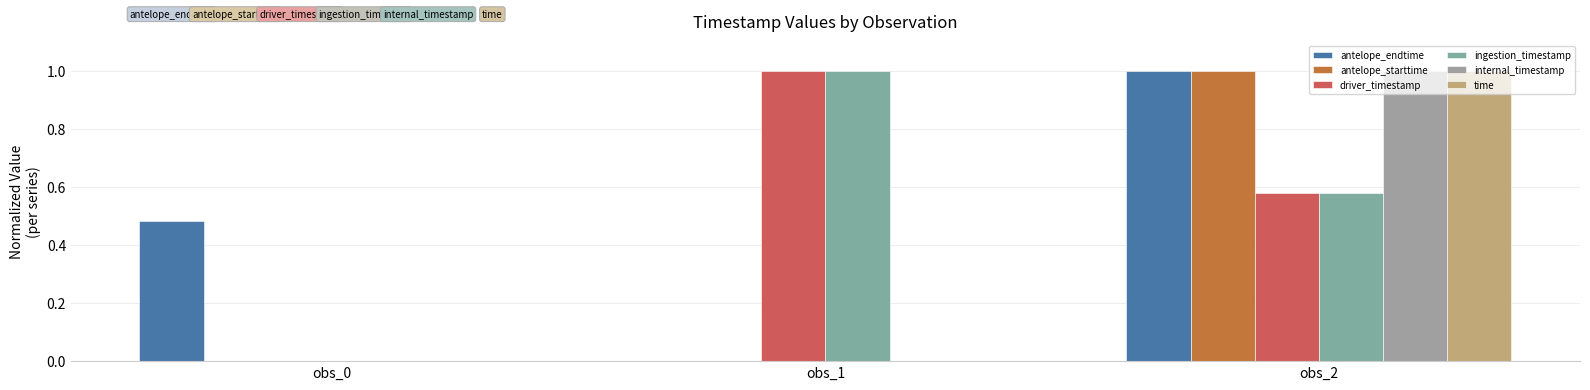

What is the sum of all time values?

1.0